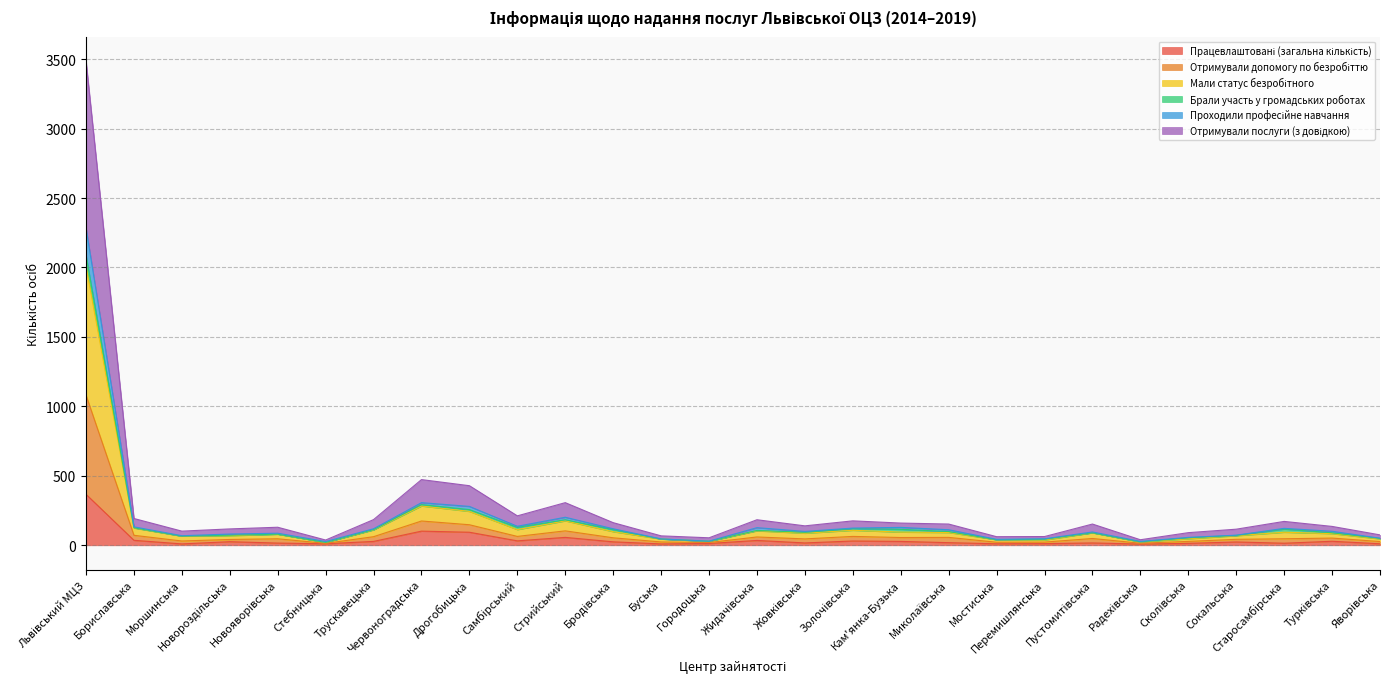

Does the chart have visible grid lines?

Yes